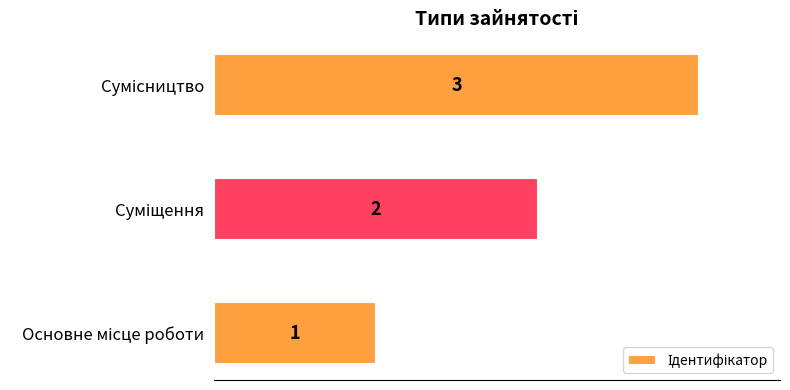

Count the values in the range 1 to 3.

3